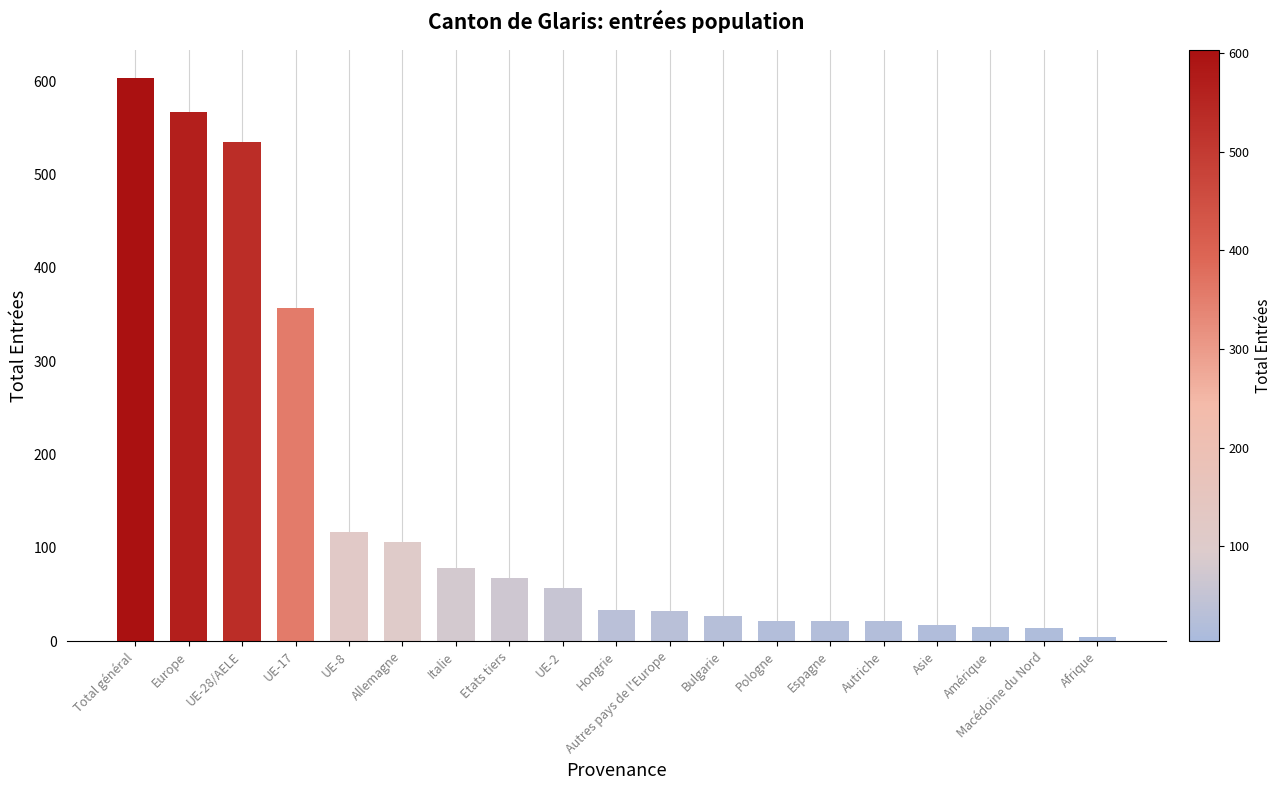

What is the value of the 8th bar from the left?

68